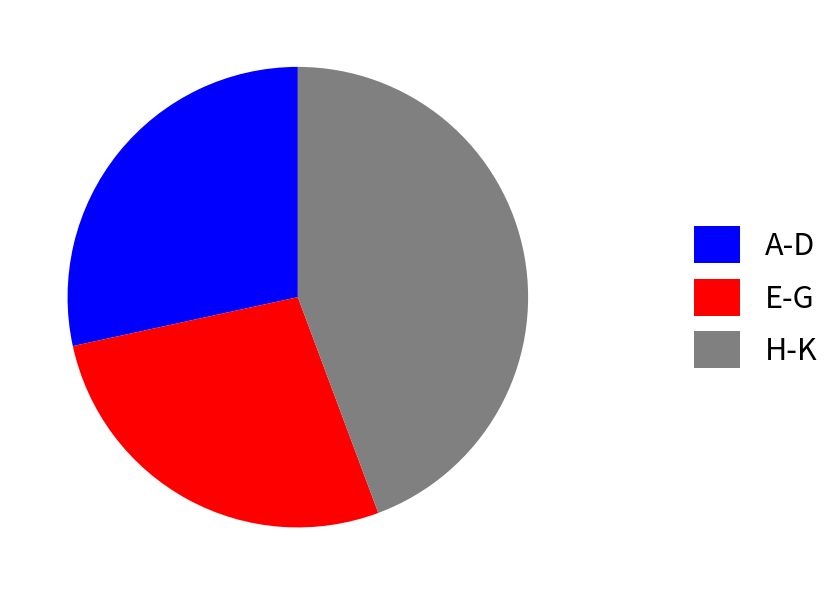

True or false: A-D accounts for 21% of the total.

False